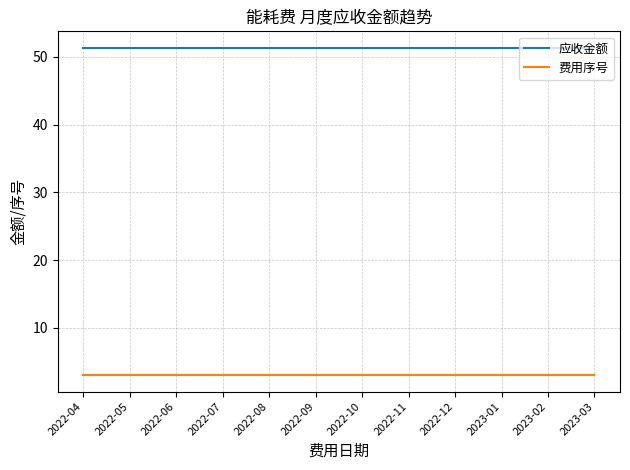

What position from the right is 2022-09?

7